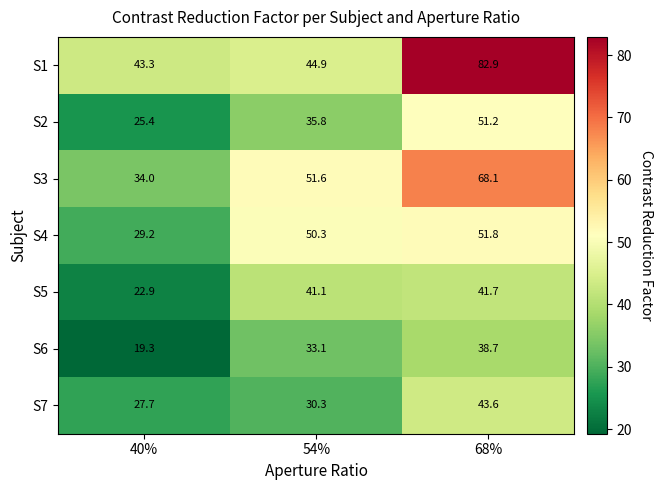

What is the difference between the S1 values at 54% and 40%?

1.6